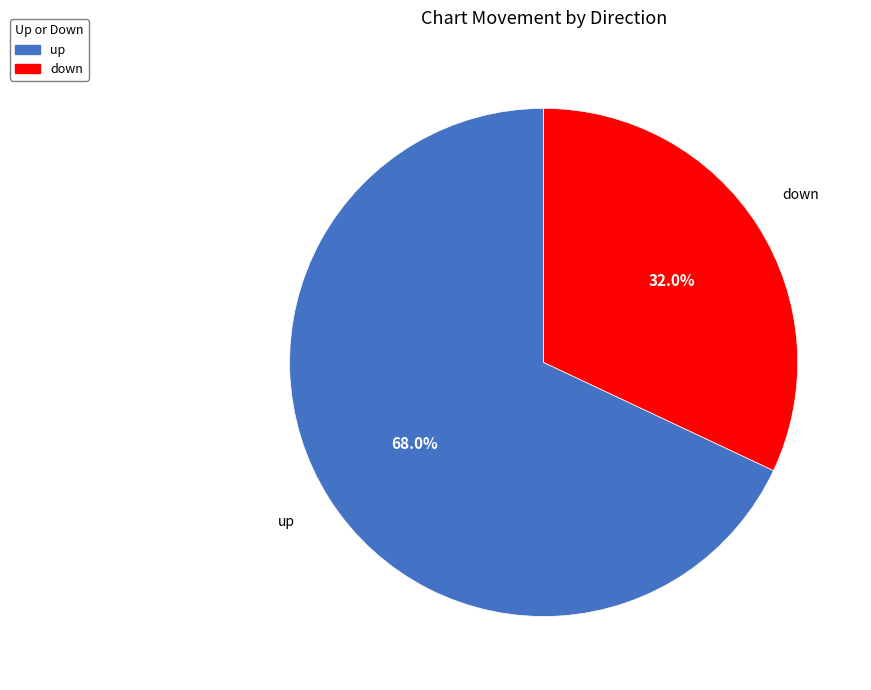

To the nearest percent, what is the combined percentage of up and down?

100%